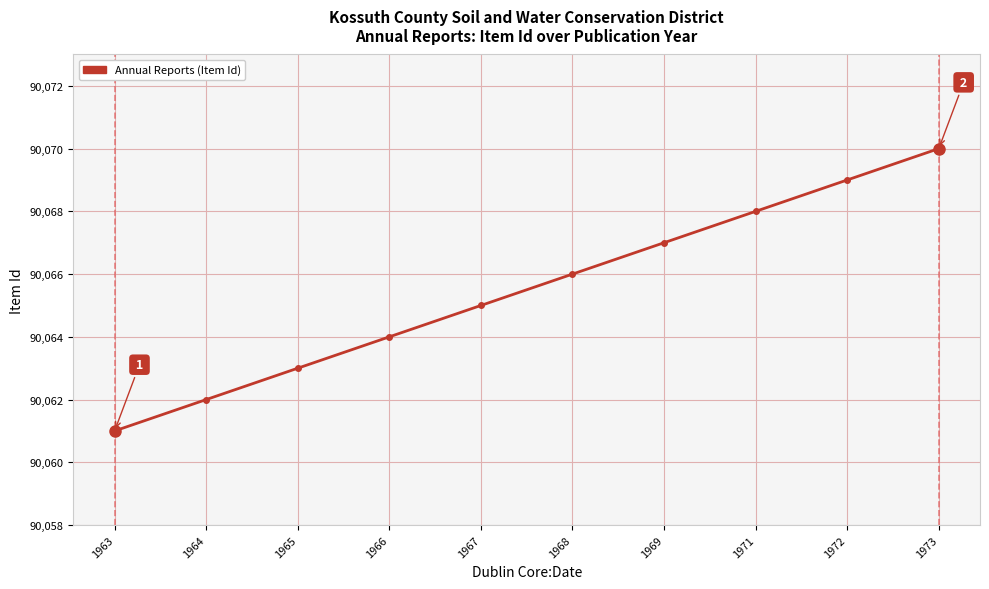

What is the difference between the maximum and second lowest values?

8